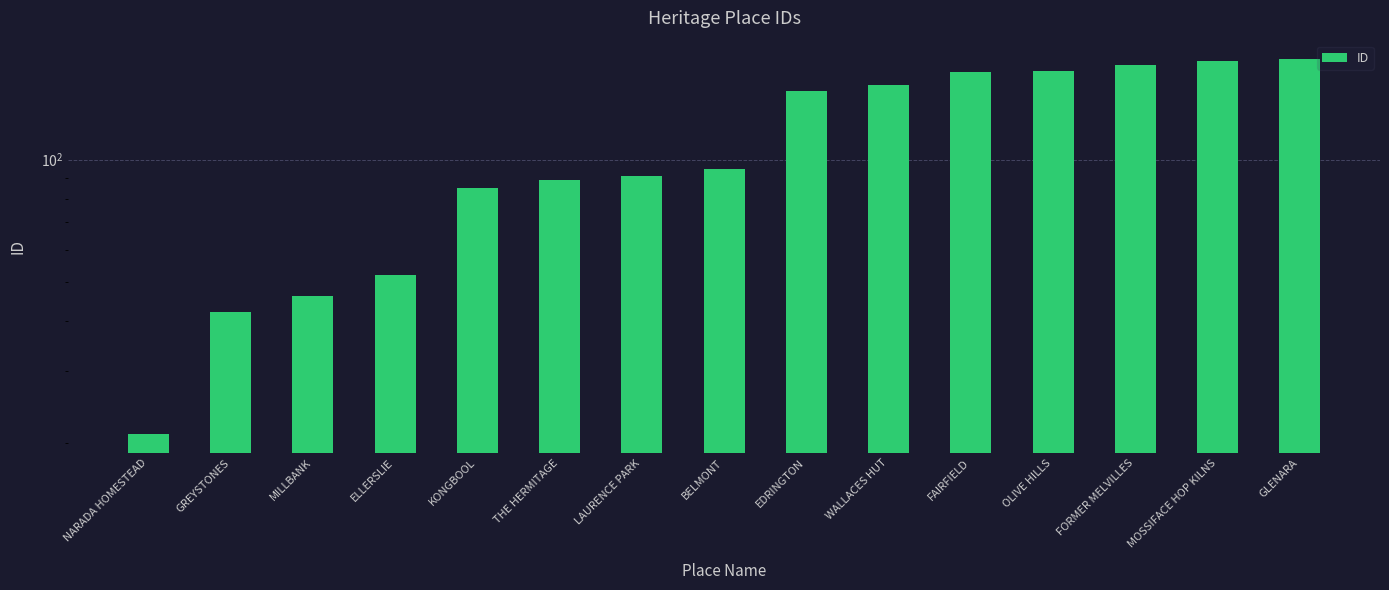

What is the approximate value at THE HERMITAGE, to the nearest 10?

90